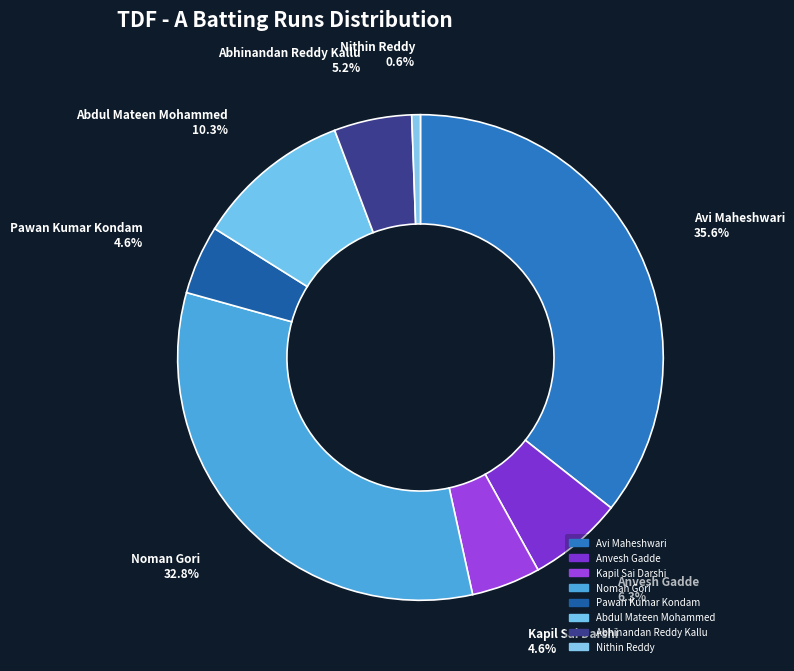

To the nearest percent, what percentage of the pie is Noman Gori?

33%